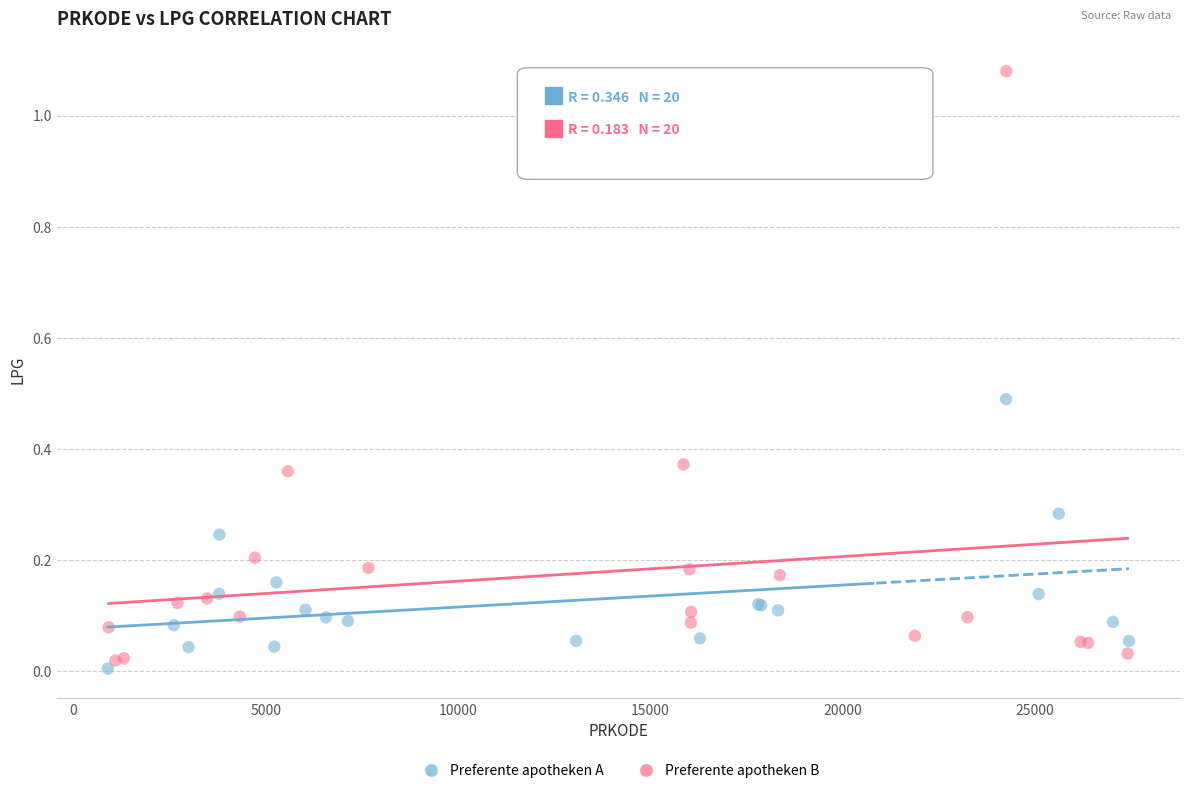

What are all the series names shown in the legend?

Preferente apotheken A, Preferente apotheken B